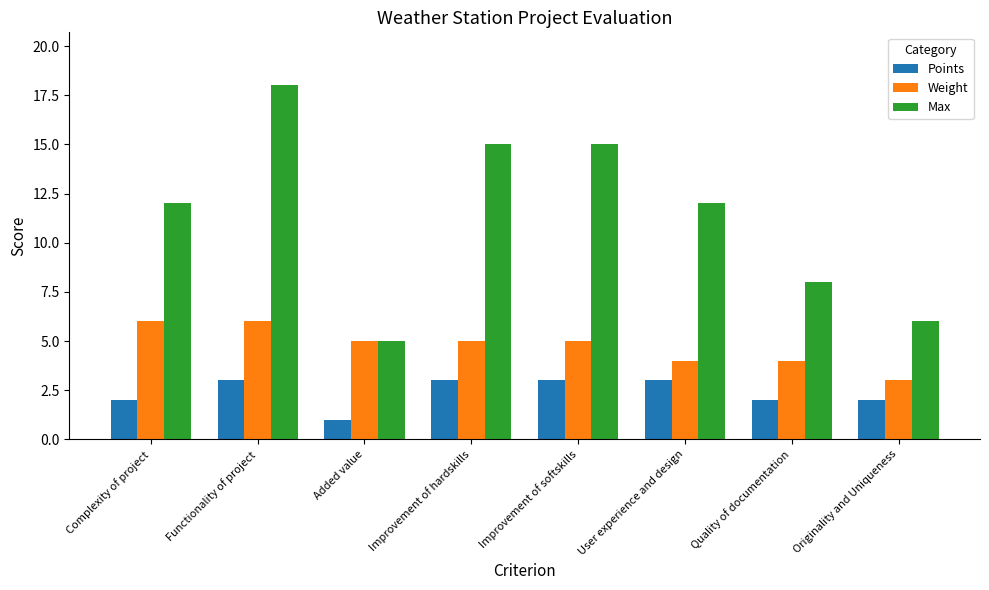

What is the maximum value for Weight?

6